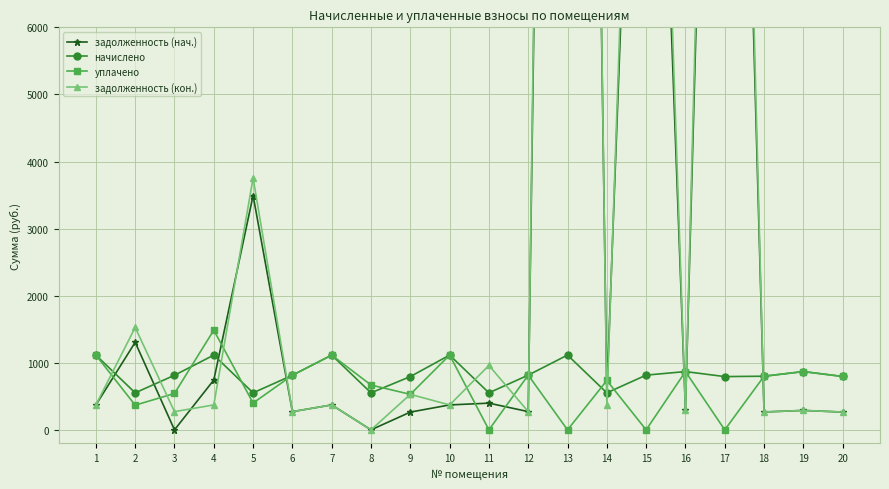

What is the maximum value for начислено?

1114.4